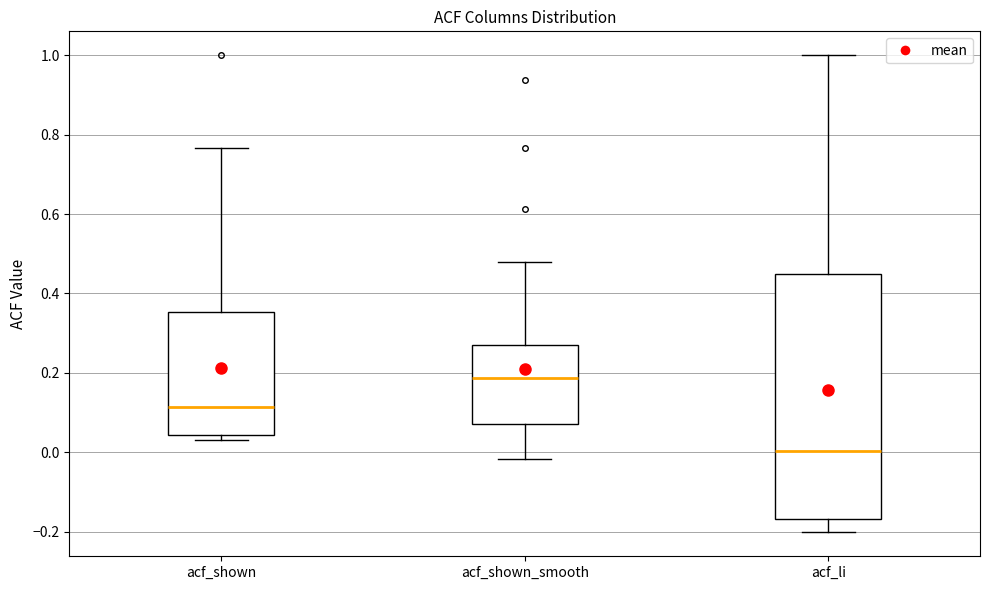

Reading left to right, read every box against the y-axis: the position of its median line, the range the box covers, and the ends of its whiskers. The values are not printed on the chart, so give them approximately, as read against the axis.

acf_shown: median 0.12, box 0.04 to 0.36, whiskers 0.04 (just below the box's lower edge) to 0.76
acf_shown_smooth: median 0.18, box 0.08 to 0.26, whiskers -0.02 to 0.48
acf_li: median 0.00, box -0.16 to 0.44, whiskers -0.20 to 1.00